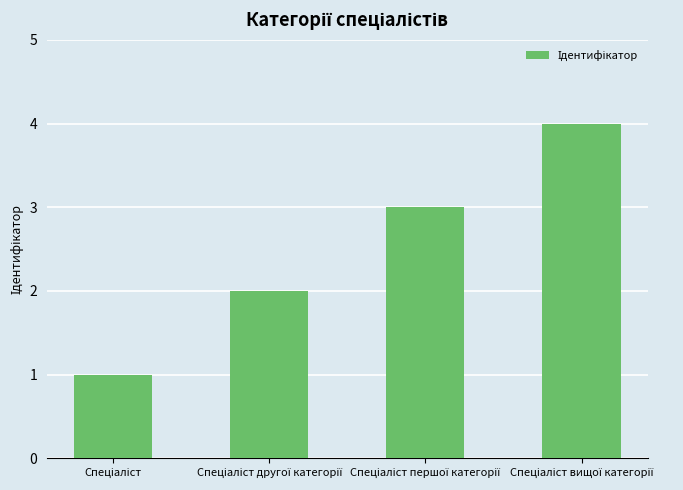

What is the greatest value displayed?

4